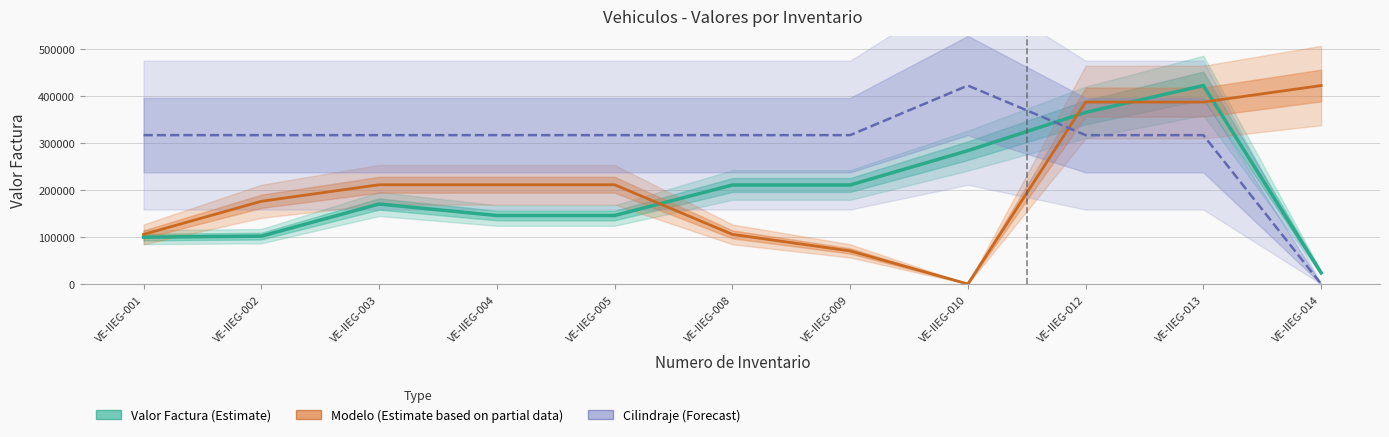

Does the chart display data point markers on the line(s)?

No